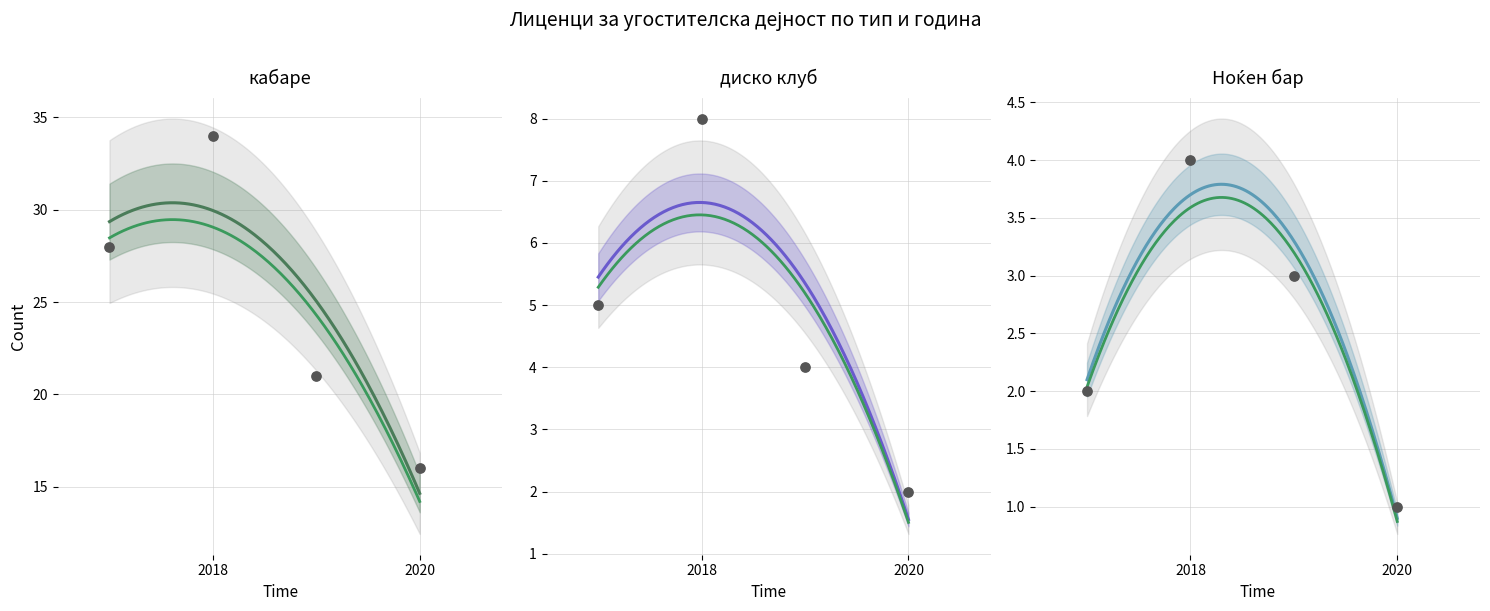

What are all the series names shown in the legend?

кабаре, диско клуб, Ноќен бар